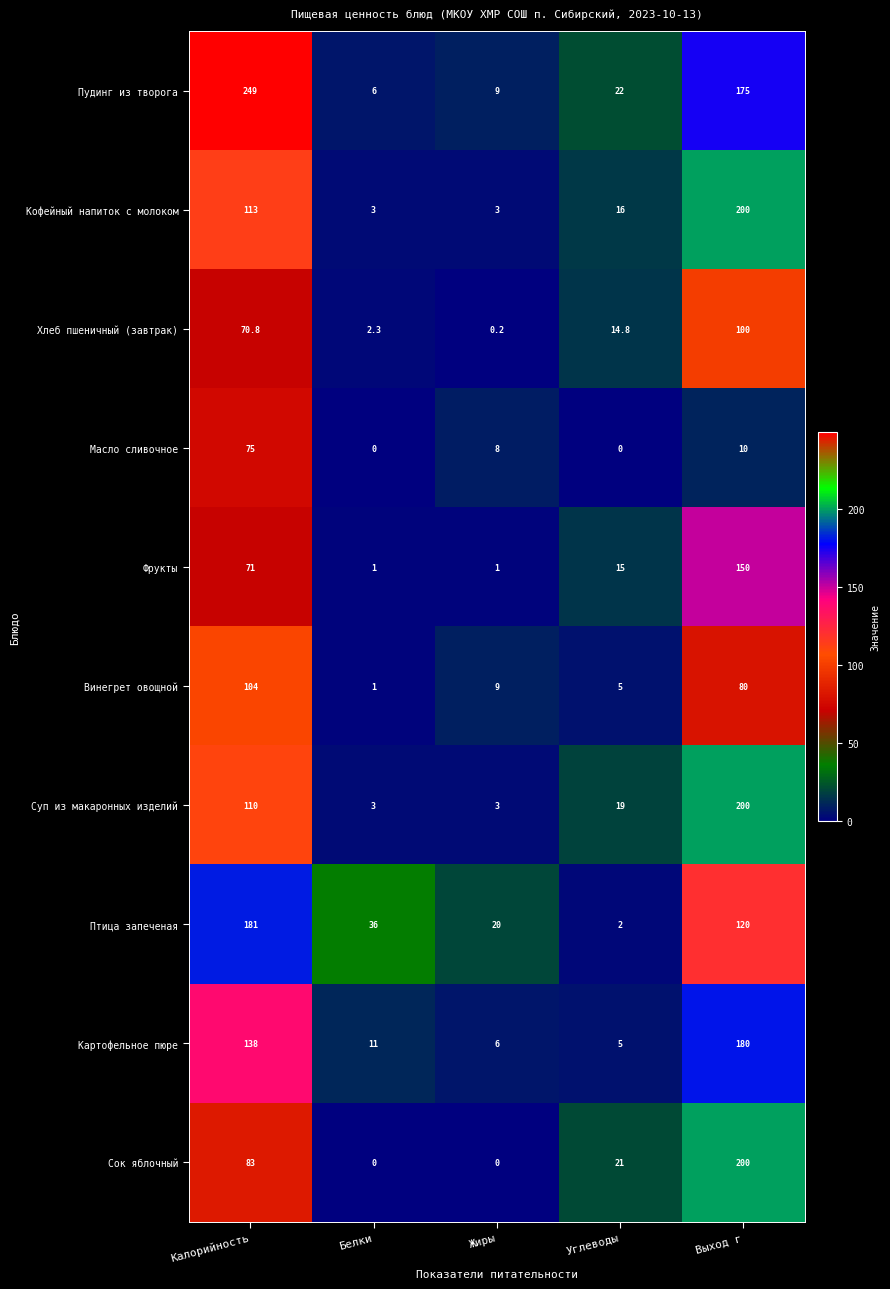

Rank the series at Калорийность from lowest to highest value.

Хлеб пшеничный (завтрак), Фрукты, Масло сливочное, Сок яблочный, Винегрет овощной, Суп из макаронных изделий, Кофейный напиток с молоком, Картофельное пюре, Птица запеченая, Пудинг из творога